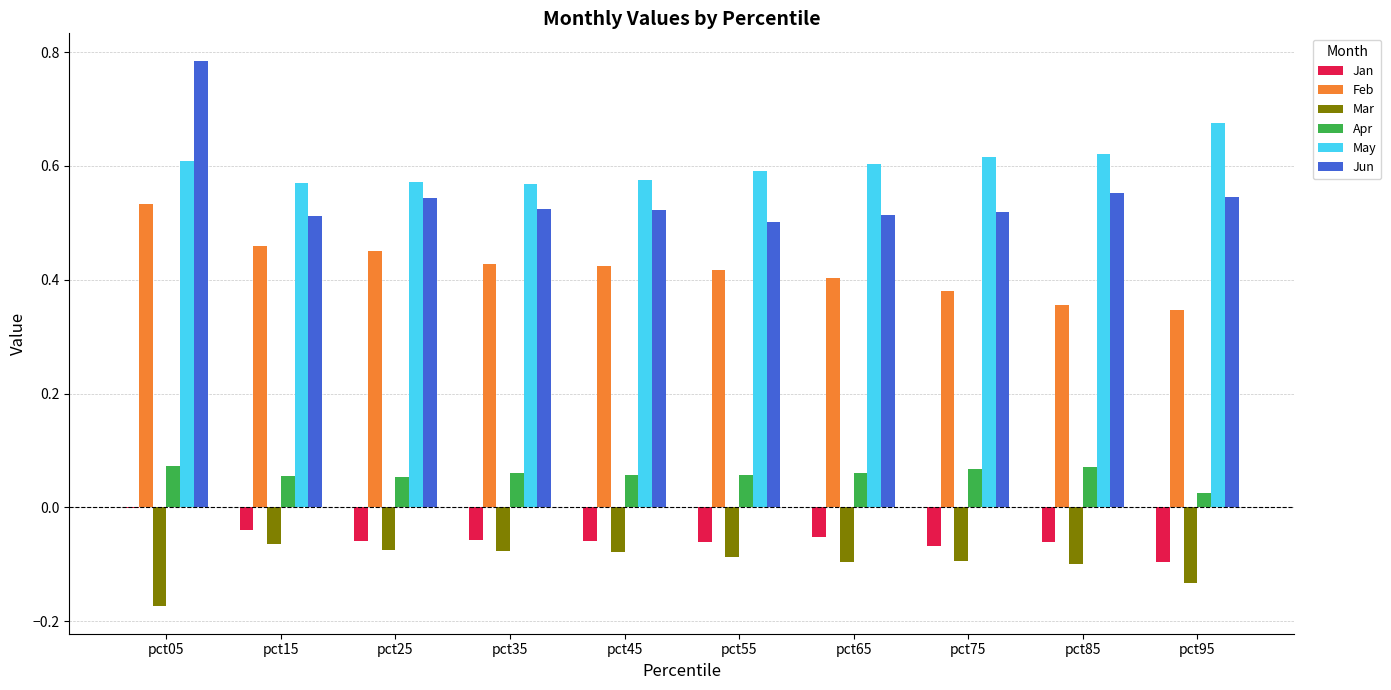

At which label does May reach its peak?

pct95